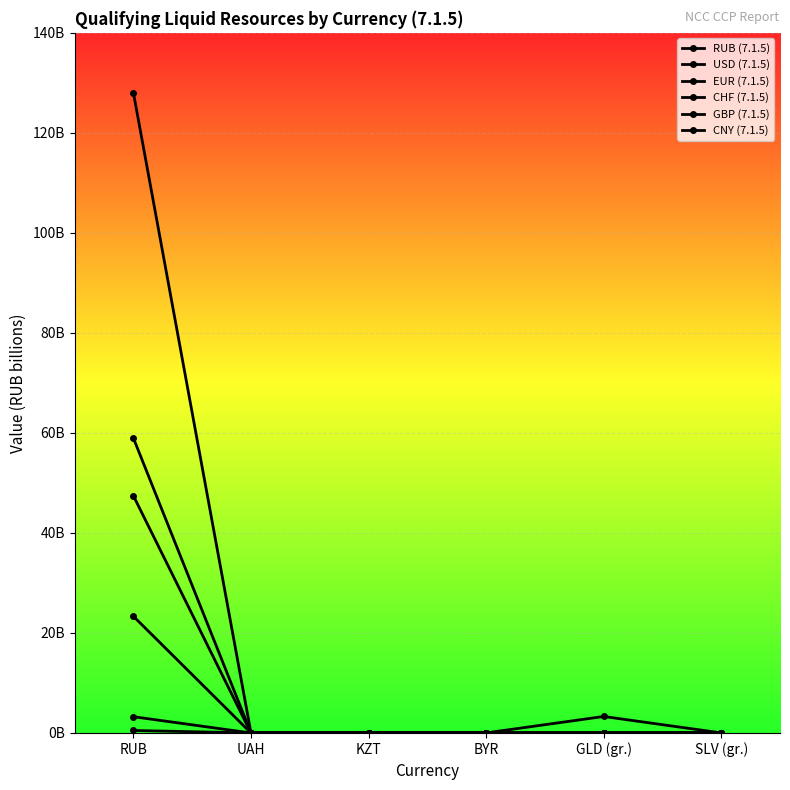

Reading left to right, what are all the values shown in this chart?

RUB (7.1.5): 58947631280.9	5173860.9	5351021.8	12298165.2	3297144537.6	17832595.0
USD (7.1.5): 47419760075.4	0.0	0.0	0.0	0.0	0.0
EUR (7.1.5): 127990836363.9	0.0	0.0	0.0	0.0	0.0
CHF (7.1.5): 23322841606.3	0.0	0.0	0.0	0.0	0.0
GBP (7.1.5): 3251914682.1	0.0	0.0	0.0	0.0	0.0
CNY (7.1.5): 498673050.1	0.0	0.0	0.0	0.0	0.0